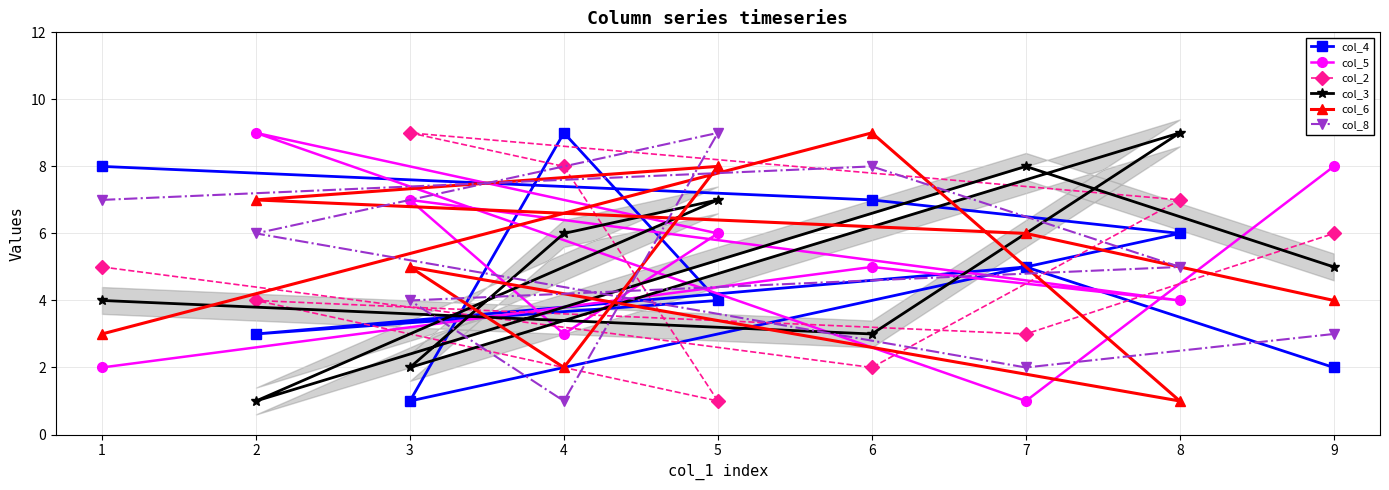

How many col_6 values are between 3 and 7?

5